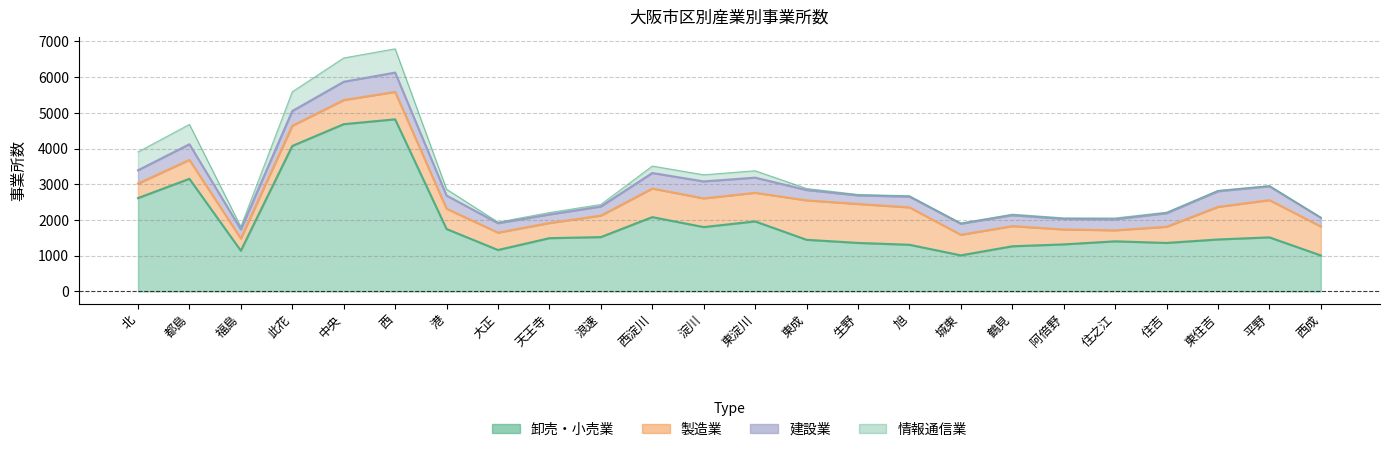

At which label does 建設業_事業所 first exceed 329?

北